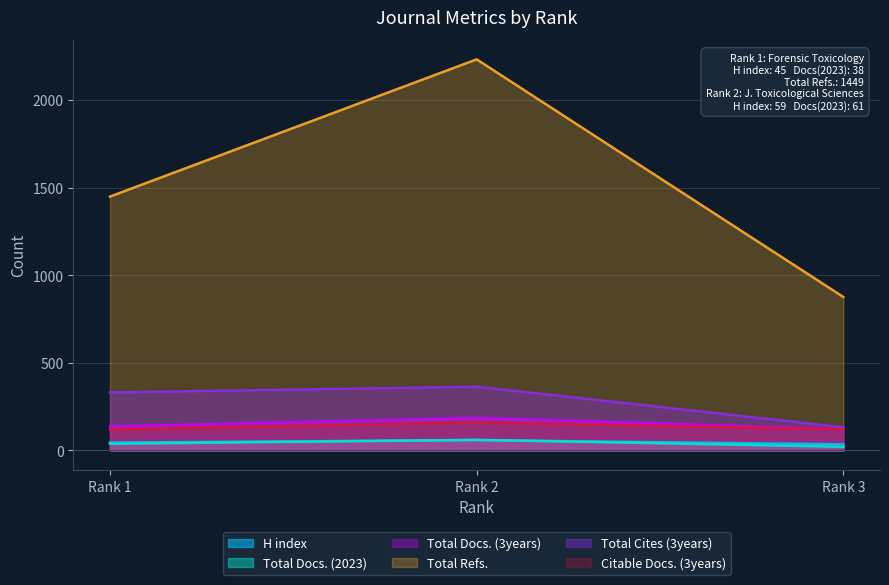

Which series changed the most between Rank 1 and Rank 3?

Total Refs.